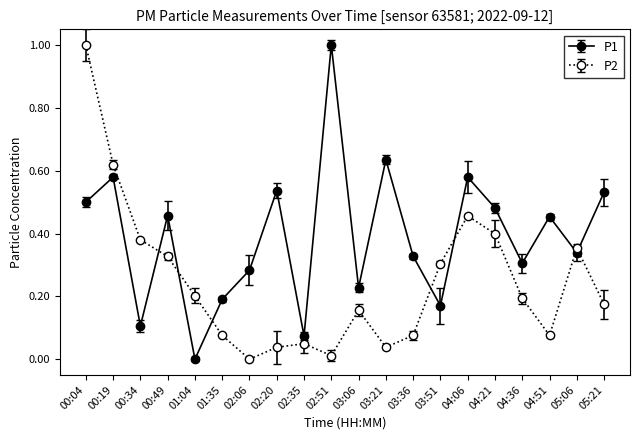

How many distinct data groups are displayed?

2